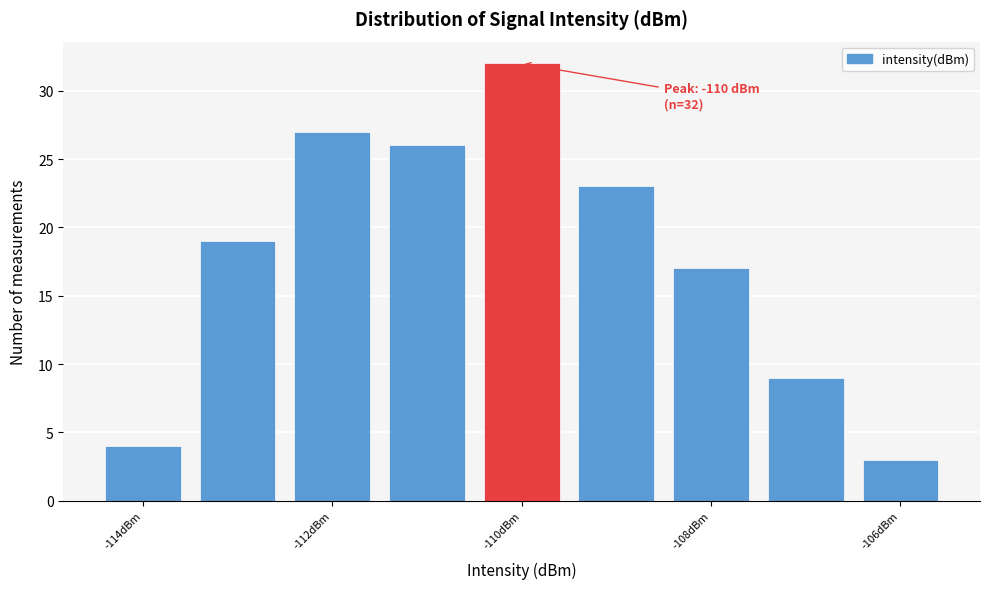

Over which range of the x-axis is the bar tallest?

-110.5 to -109.5